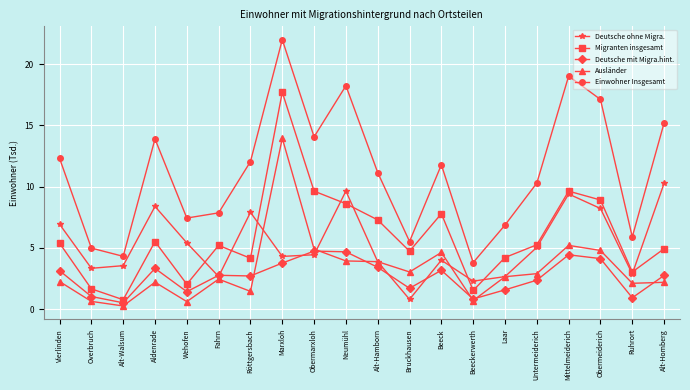

At which label does Migranten insgesamt first exceed 5?

Vierlinden